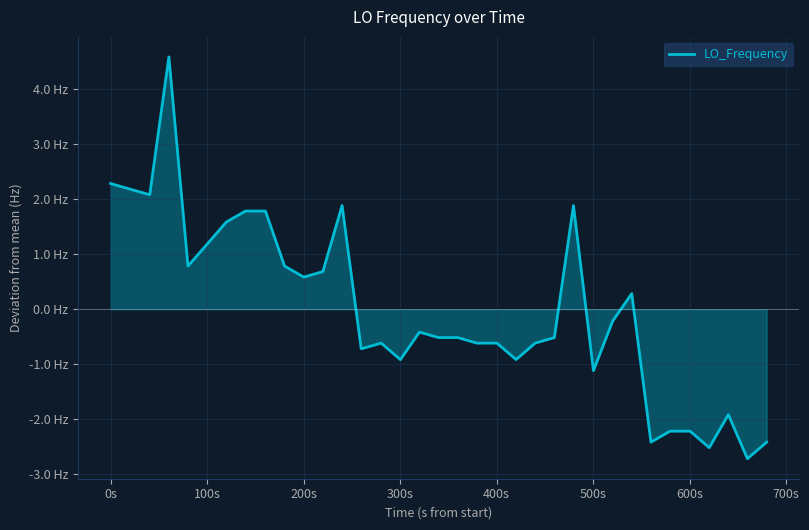

Does the chart have visible grid lines?

Yes